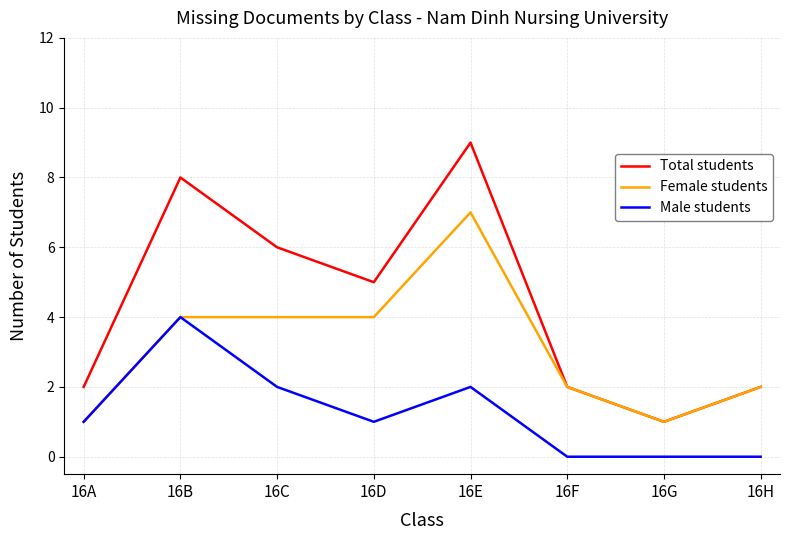

True or false: Male students and Total students intersect in this chart.

False